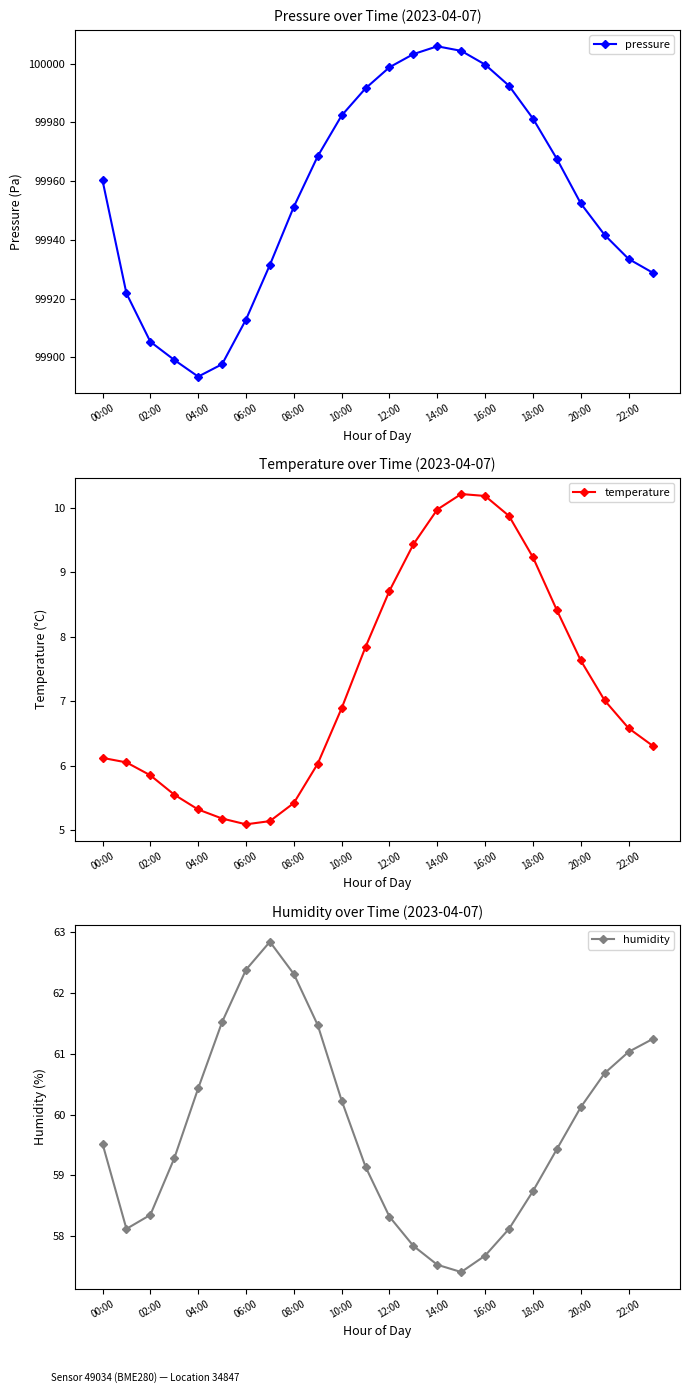

What is the lowest value of the temperature series?

5.1